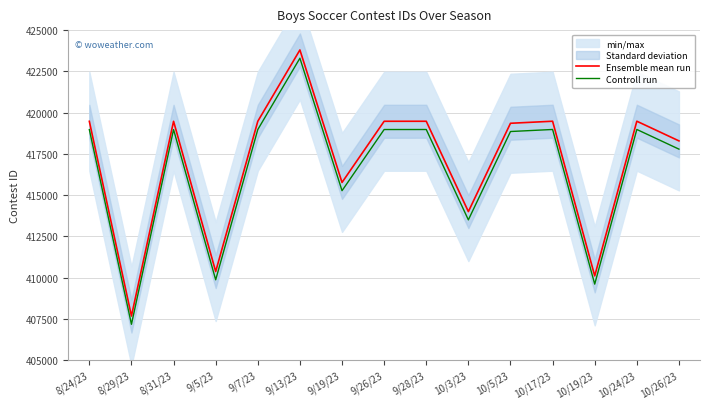

True or false: Controll run and Ensemble mean run intersect in this chart.

False